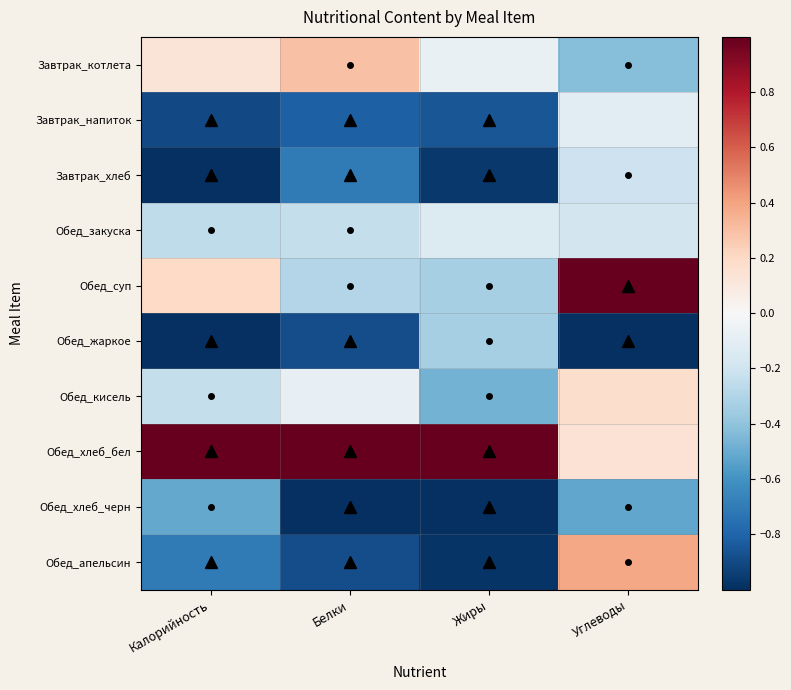

Which series changed the most between Белки and Углеводы?

Обед_суп